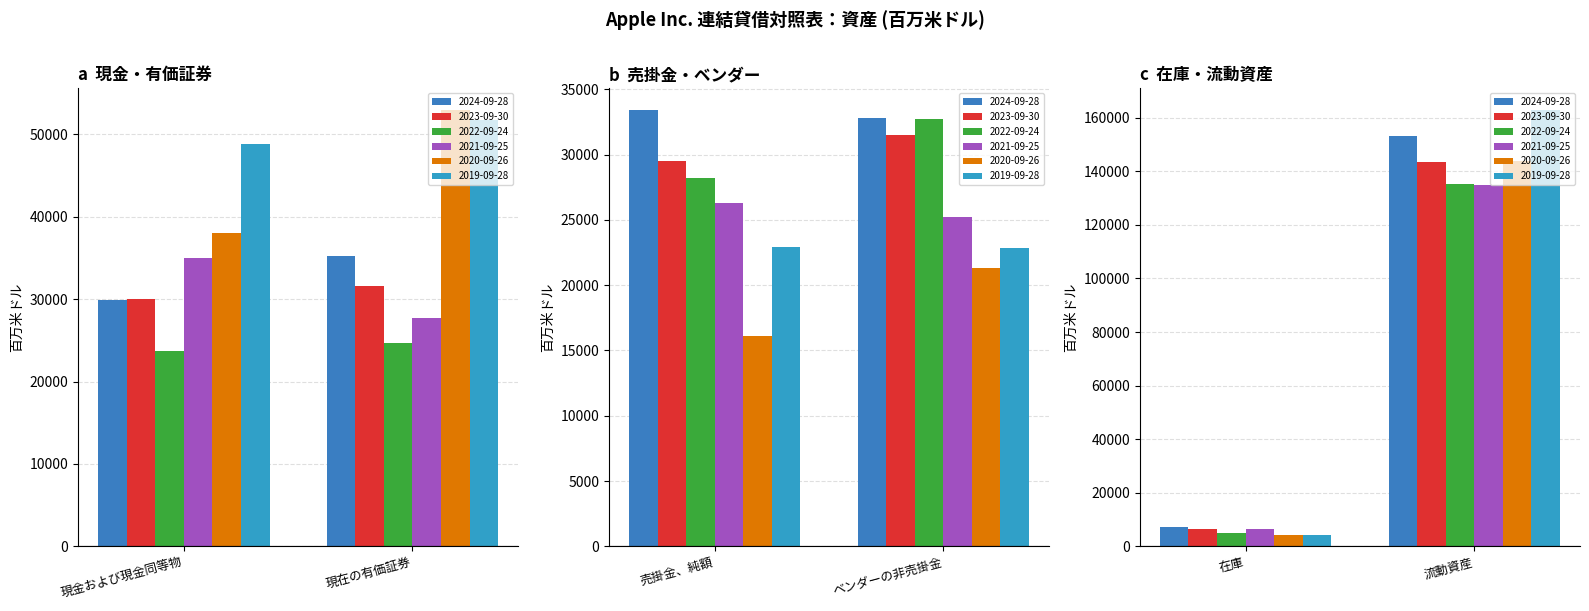

Is the value of 2023-09-30 at ベンダーの非売掛金 greater than the value of 2022-09-24 at 売掛金、純額?

Yes